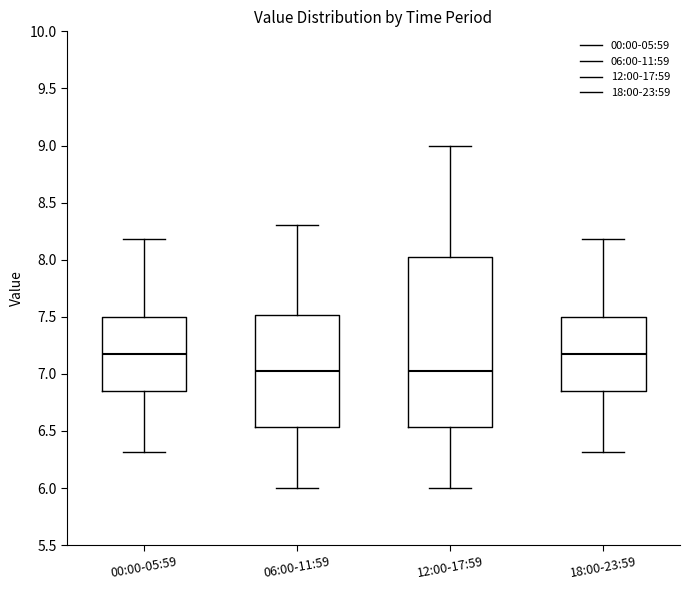

Reading left to right, transcribe this box plot: for each box, give where its median line is, the range the box spans, and where its two whiskers end, as read against the y-axis. The values are not printed on the chart, so give them approximately, as read against the axis.

00:00-05:59: median 7.20, box 6.85 to 7.50, whiskers 6.30 to 8.20
06:00-11:59: median 7.05, box 6.55 to 7.50, whiskers 6.00 to 8.30
12:00-17:59: median 7.05, box 6.55 to 8.05, whiskers 6.00 to 9.00
18:00-23:59: median 7.20, box 6.85 to 7.50, whiskers 6.30 to 8.20